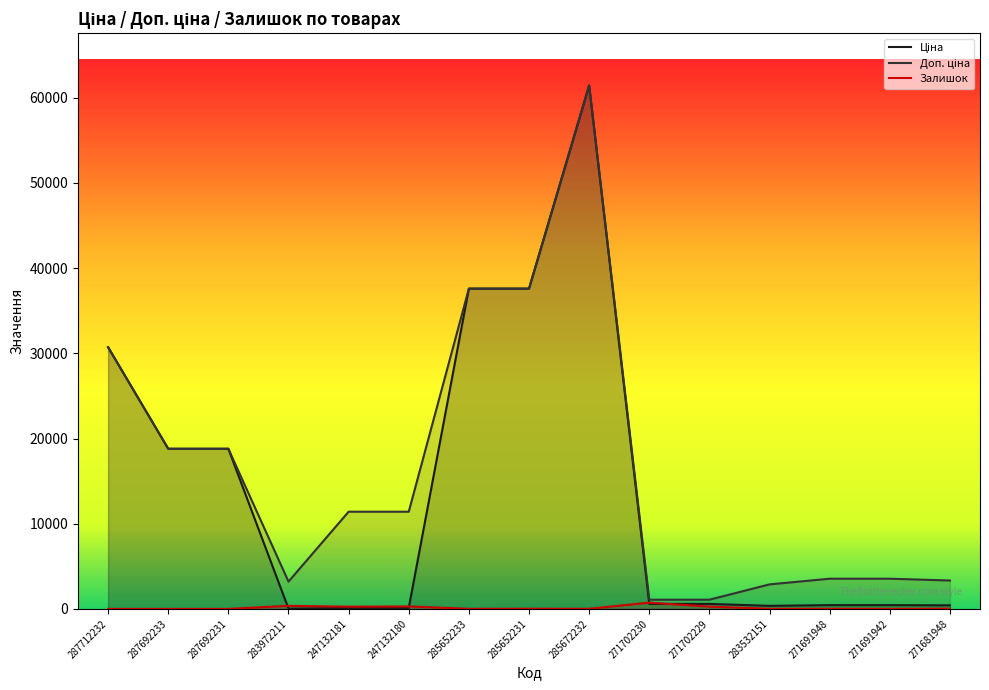

How many lines are shown in the chart?

3